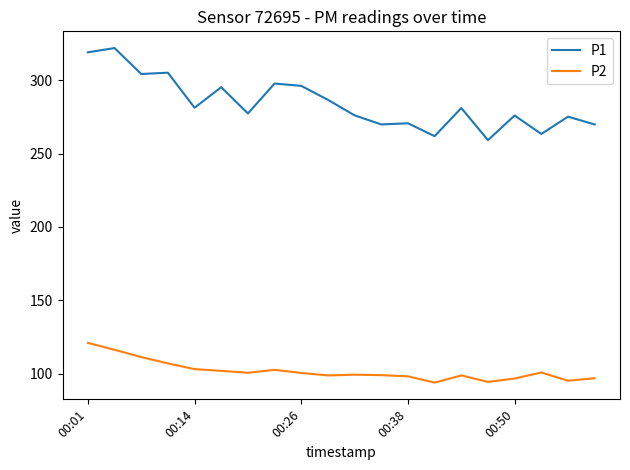

Which series has the largest total across all categories?

P1